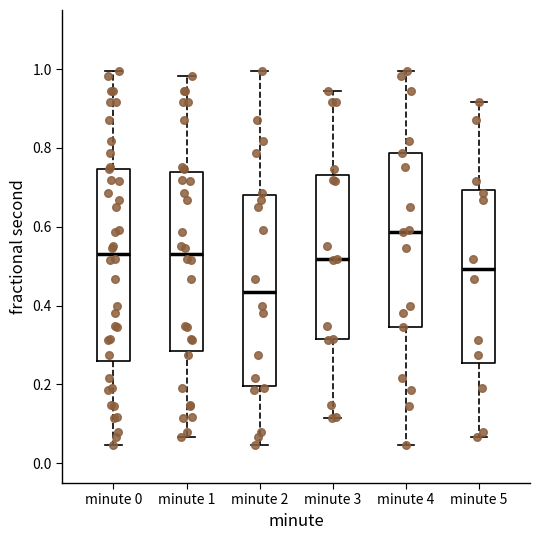

Where is the lower edge of the box for minute 5 on the y-axis? The values are not printed on the chart, so give them approximately, as read against the axis.

0.26